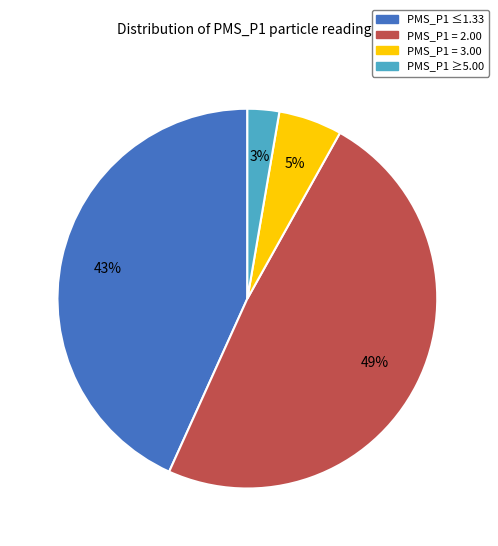

Is there a majority slice in this chart?

No